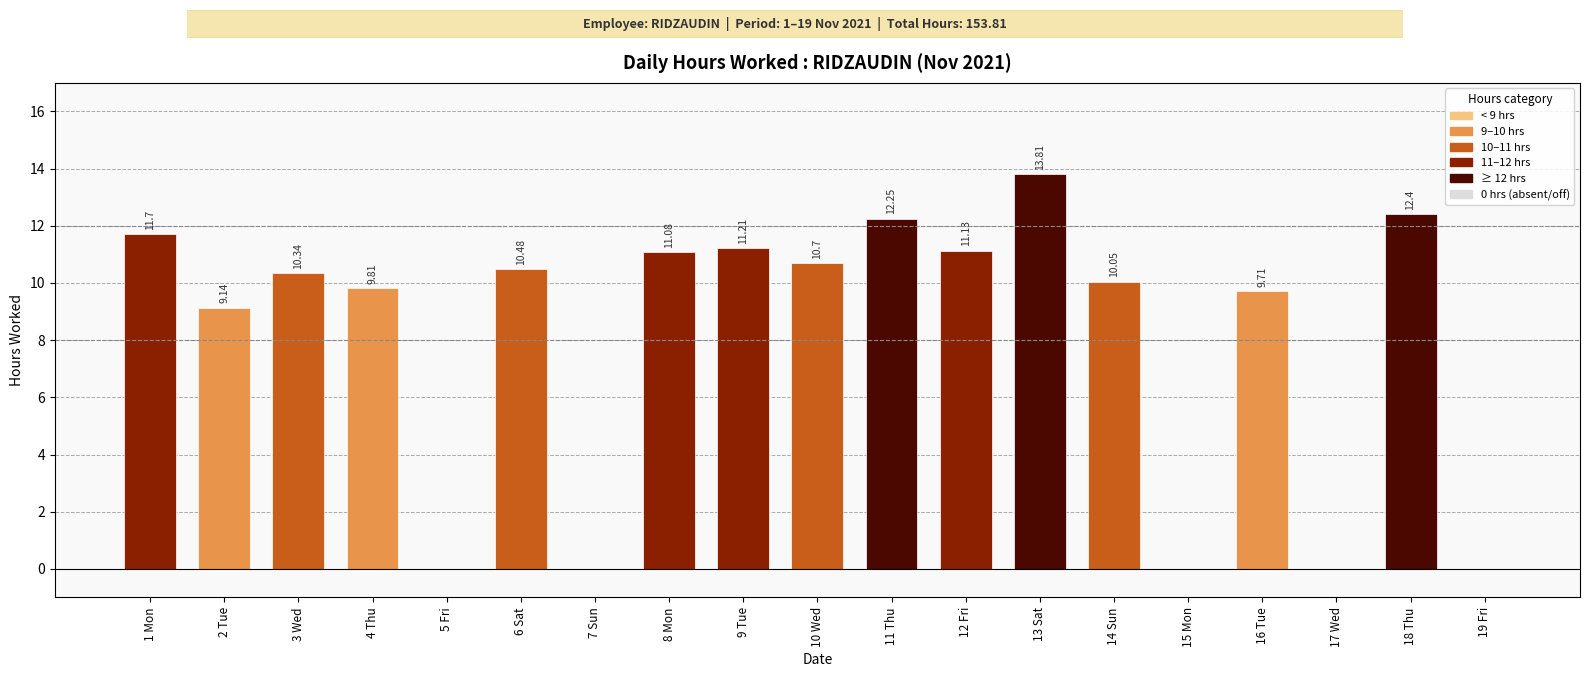

What is the sum of the values at 9 Tue and 13 Sat?

25.0